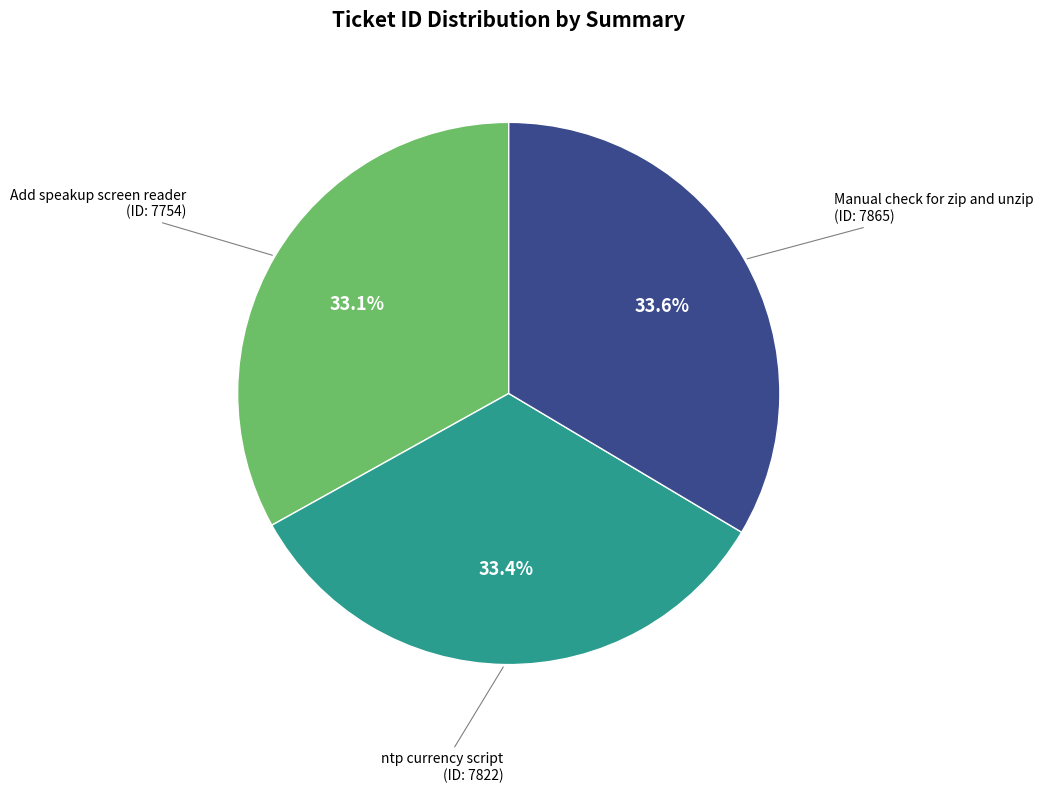

To the nearest percent, what is the average slice percentage?

33%